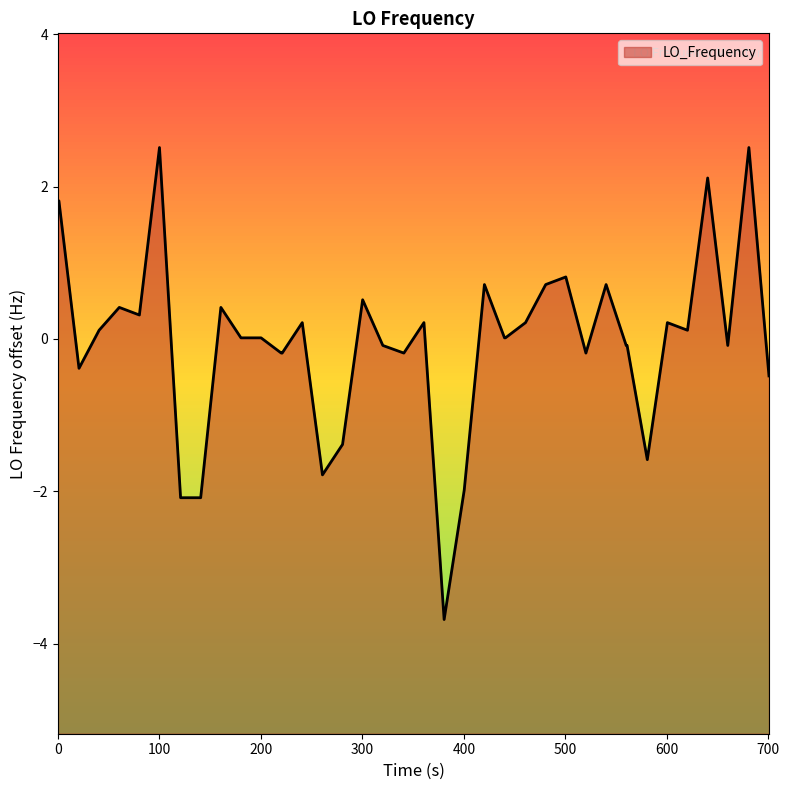

What is the approximate value at 0?

1.8